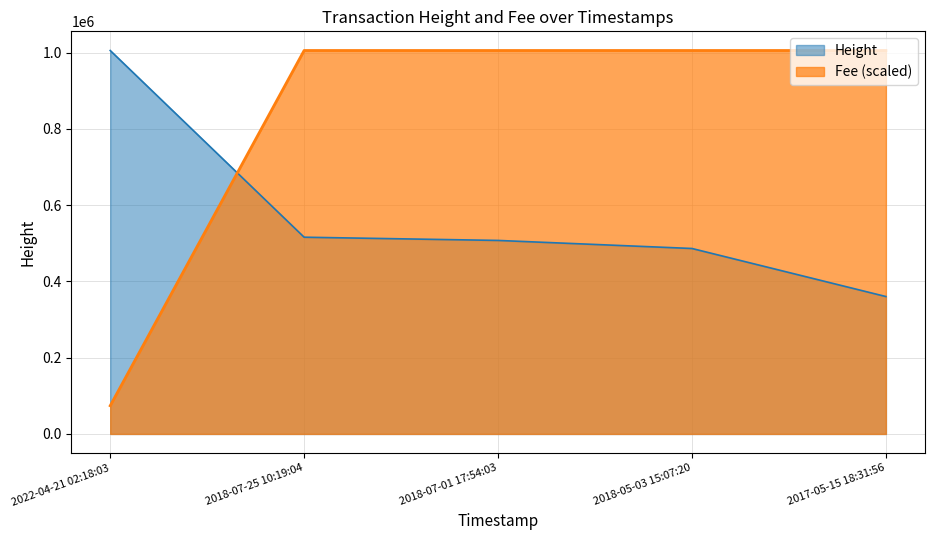

Read the Height value at 2018-05-03 15:07:20.

486333.0